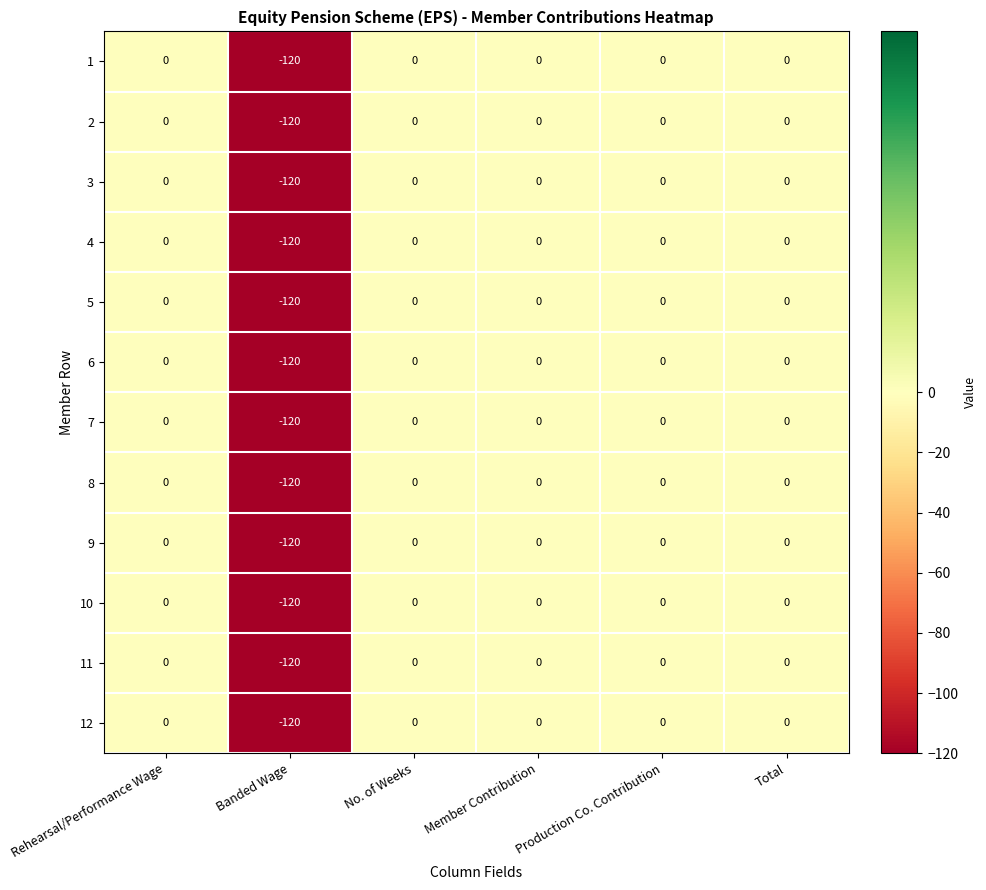

What is the minimum value shown in the chart?

-120